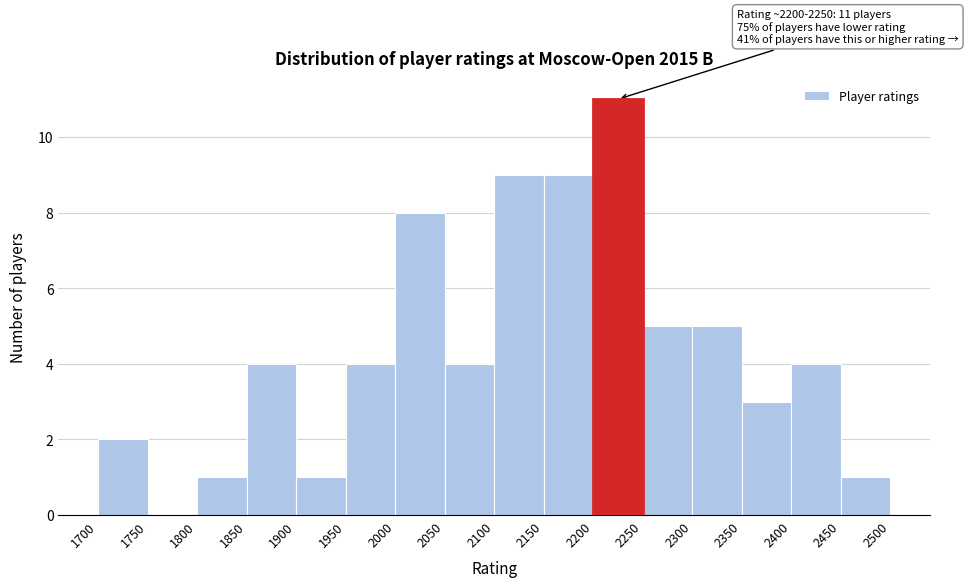

Over which range of the x-axis is the bar tallest?

2200 to 2250